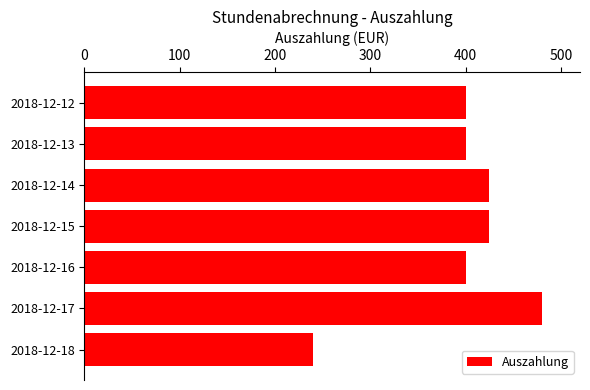

What is the average value?

396